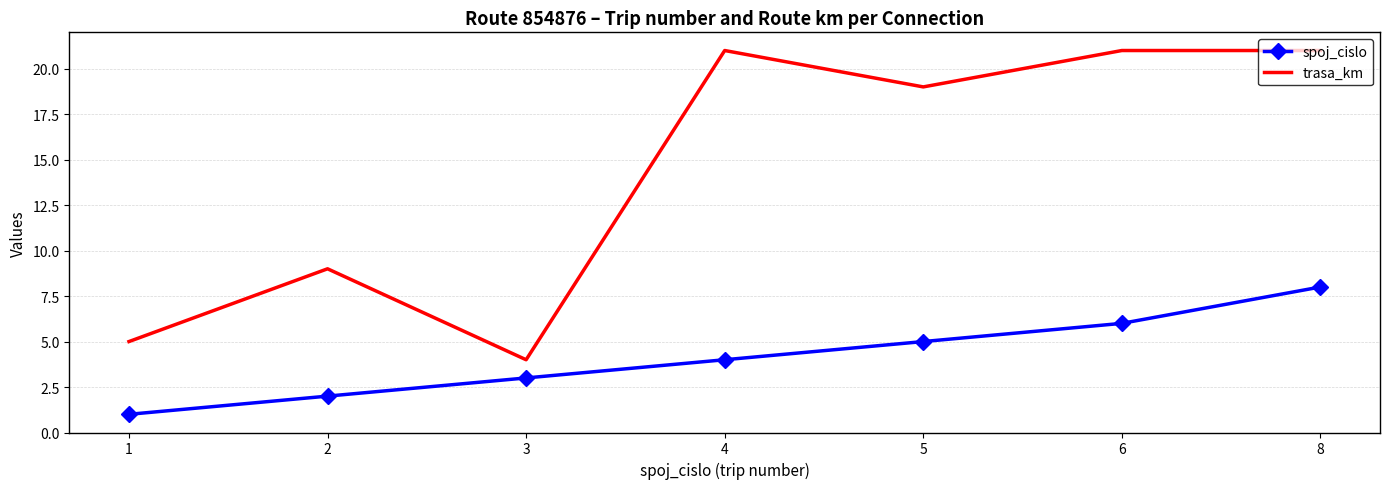

True or false: trasa_km and spoj_cislo cross at least once.

False